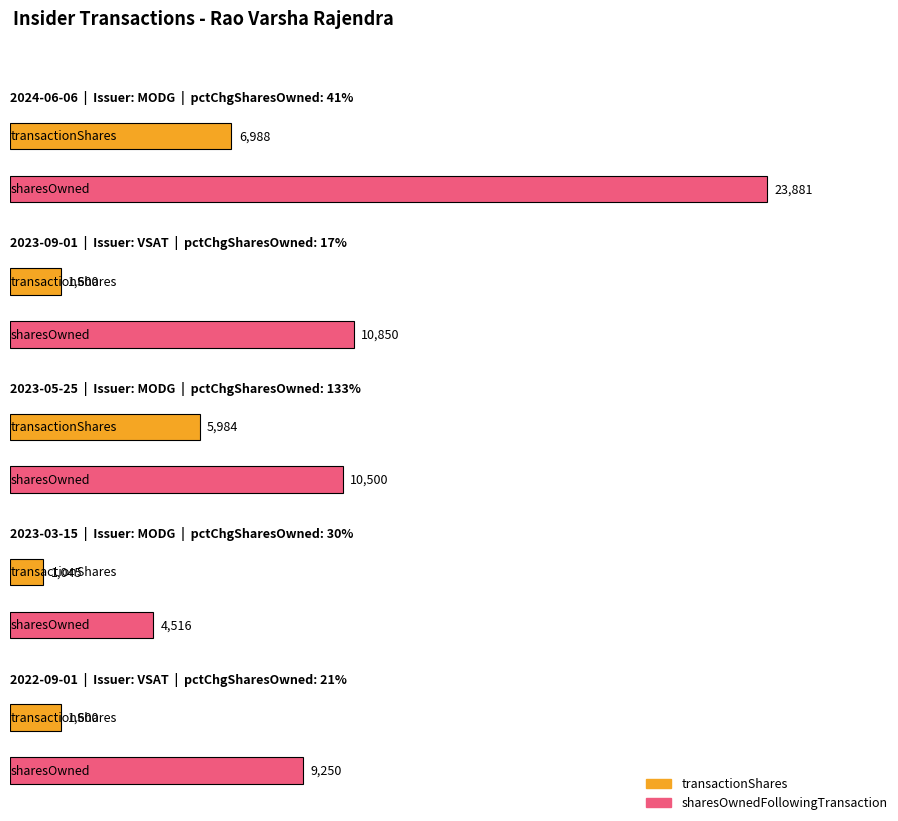

Reading right to left, extract all data points from this chart.

transactionShares: 1600	1045	5984	1600	6988
sharesOwnedFollowingTransaction: 9250	4516	10500	10850	23881
pctchgSharesOwned: 21	30	133	17	41